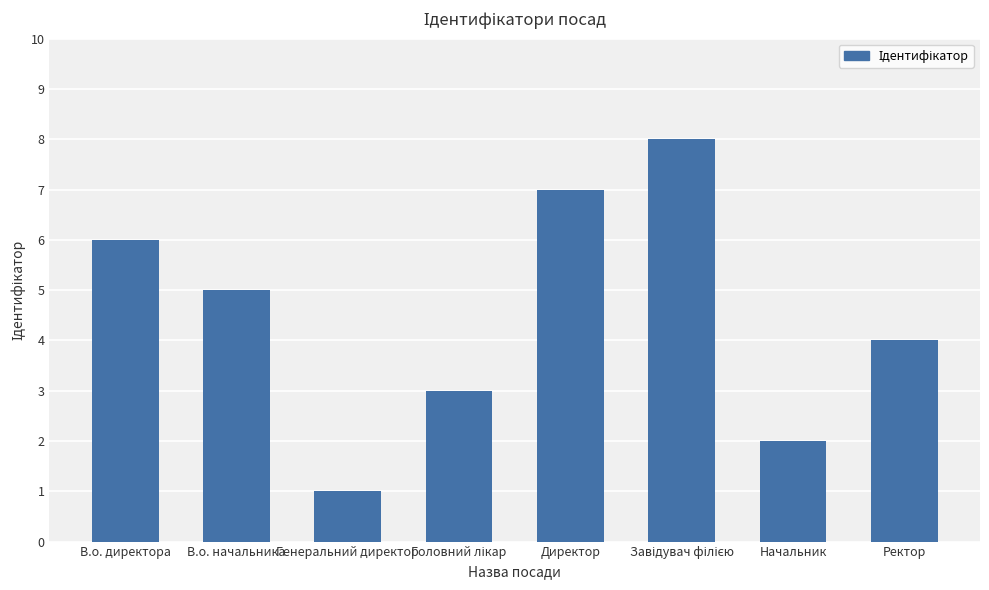

What is the sum of all values?

36